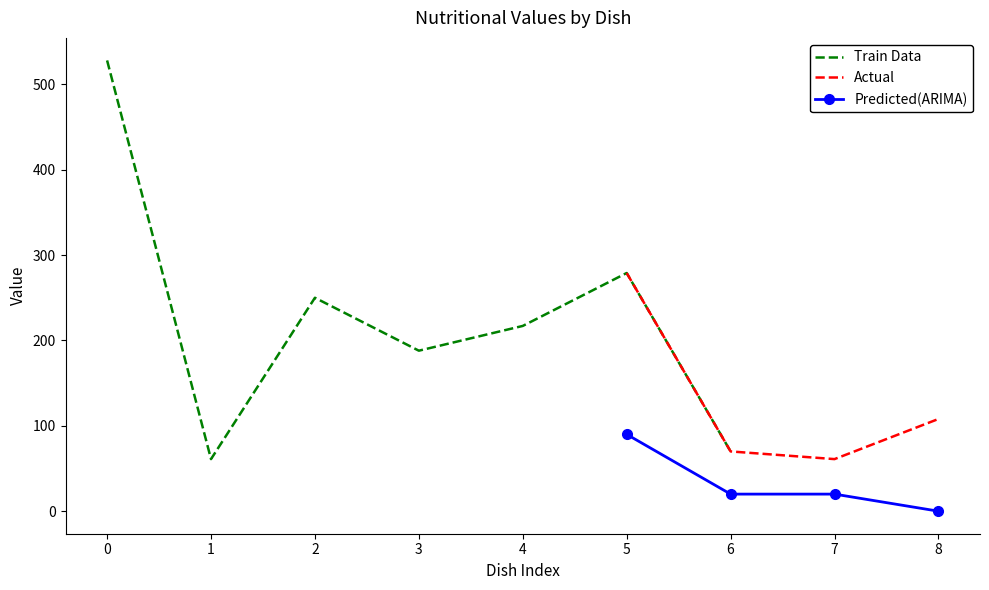

True or false: Predicted(ARIMA) and Actual intersect in this chart.

False